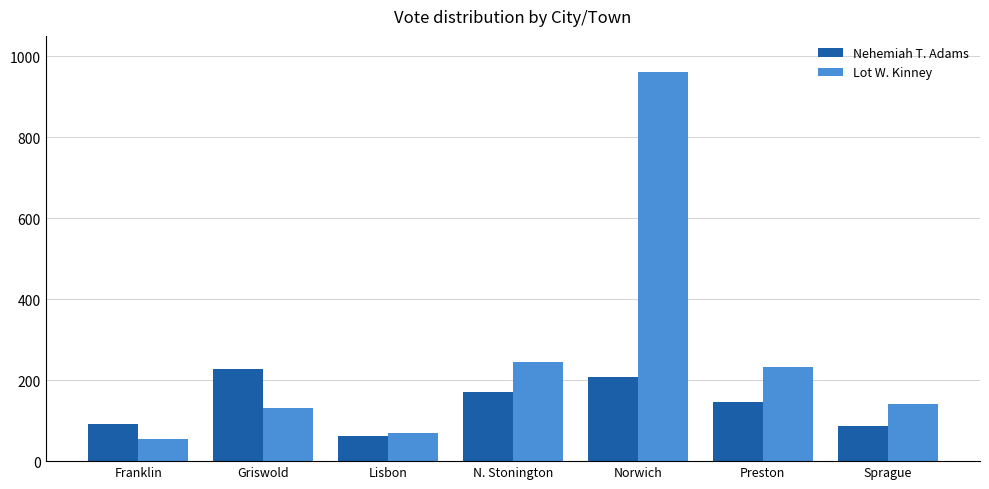

What are all the series names shown in the legend?

Nehemiah T. Adams, Lot W. Kinney